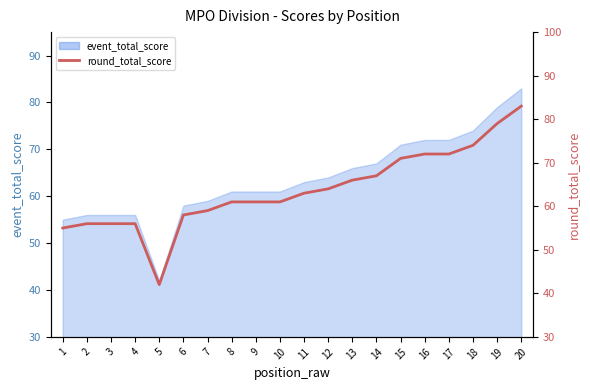

Is it true that the value at 18 is 113?

False